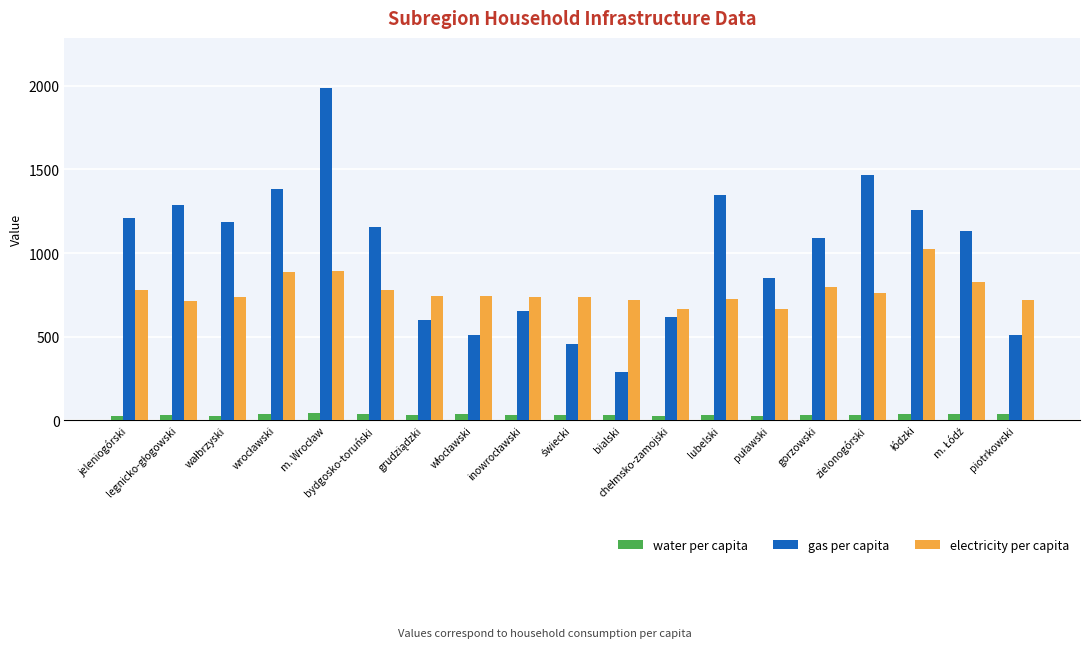

What is the value of the electricity per capita bar at the 15th from the left?

795.4